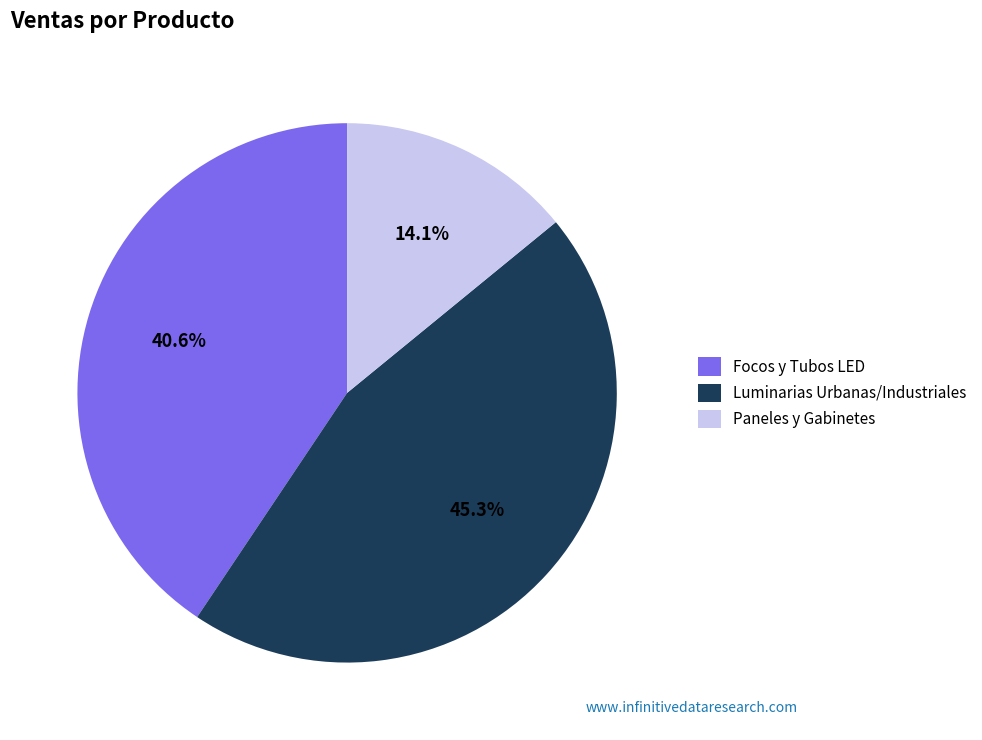

What is the smallest slice in the pie chart?

Paneles y Gabinetes